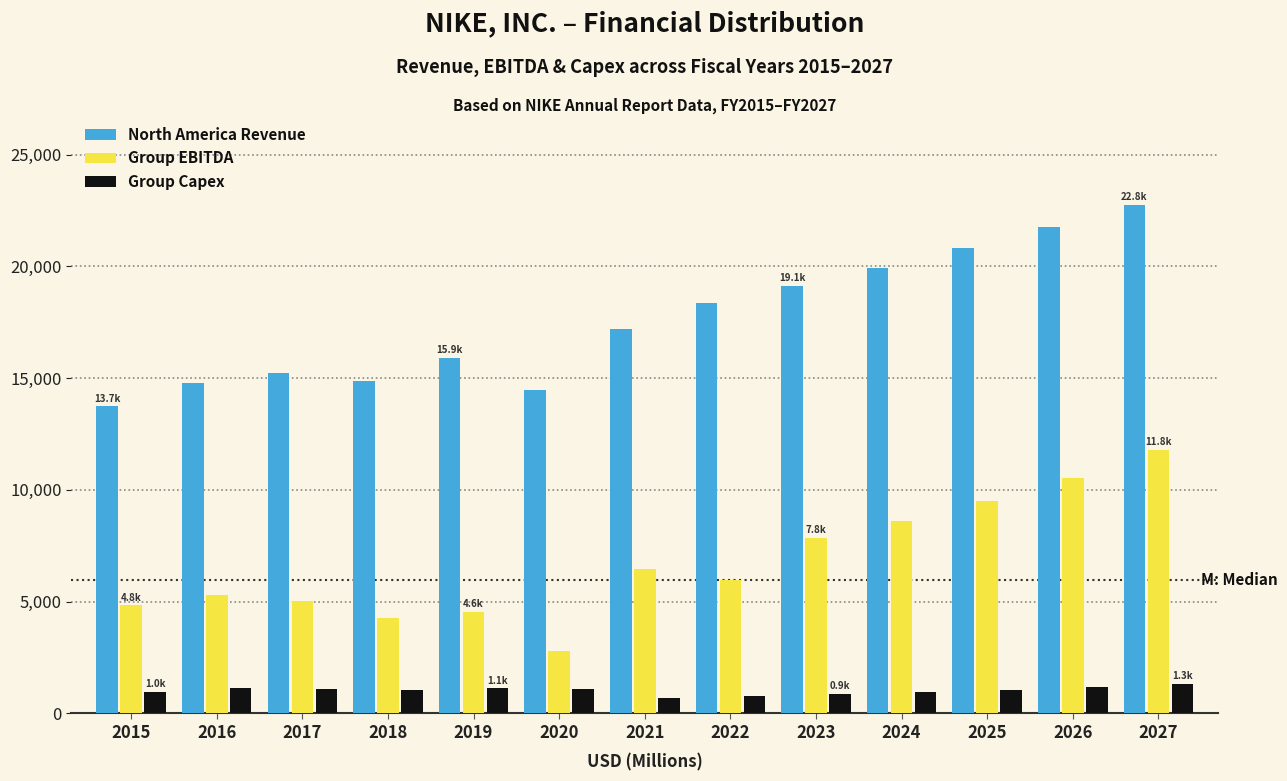

Is the value of Group EBITDA at 2016 greater than the value of Group Capex at 2021?

Yes